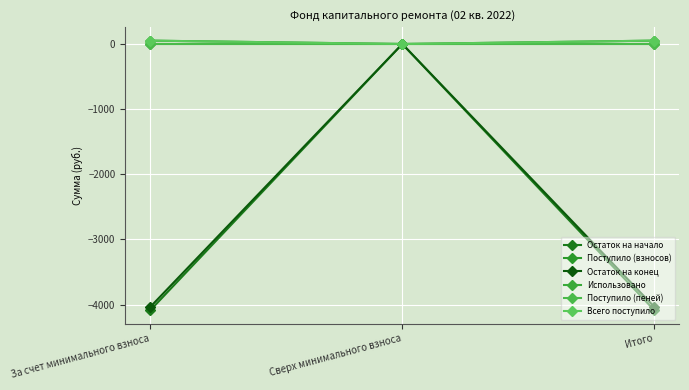

Does the chart have visible grid lines?

Yes